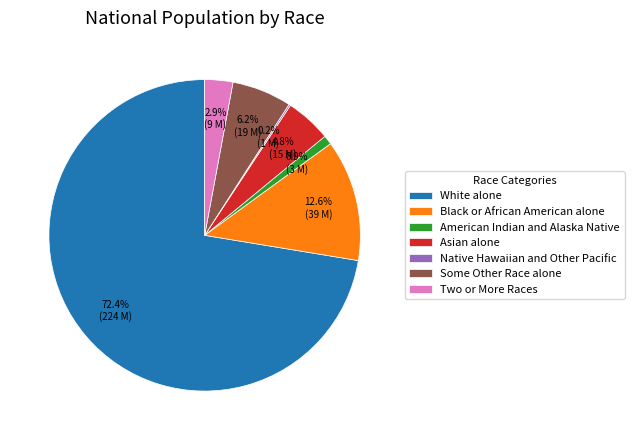

What is the largest slice in the pie chart?

White alone